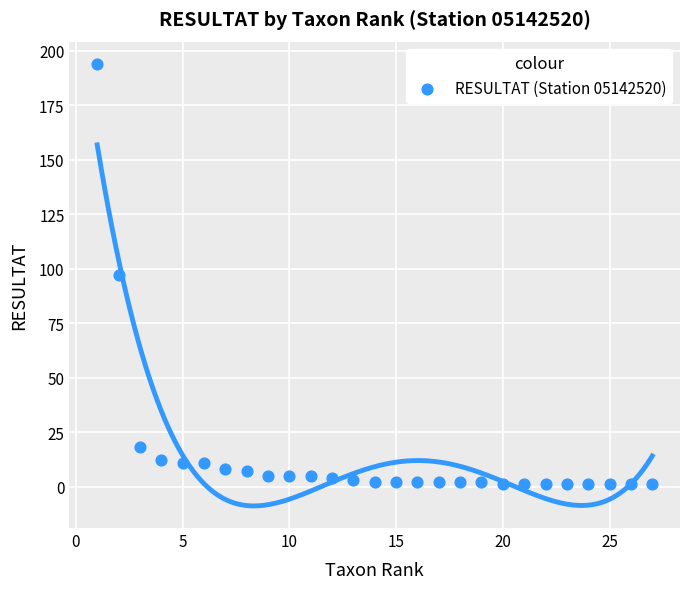

What is the range of Y values (max minus min)?

193